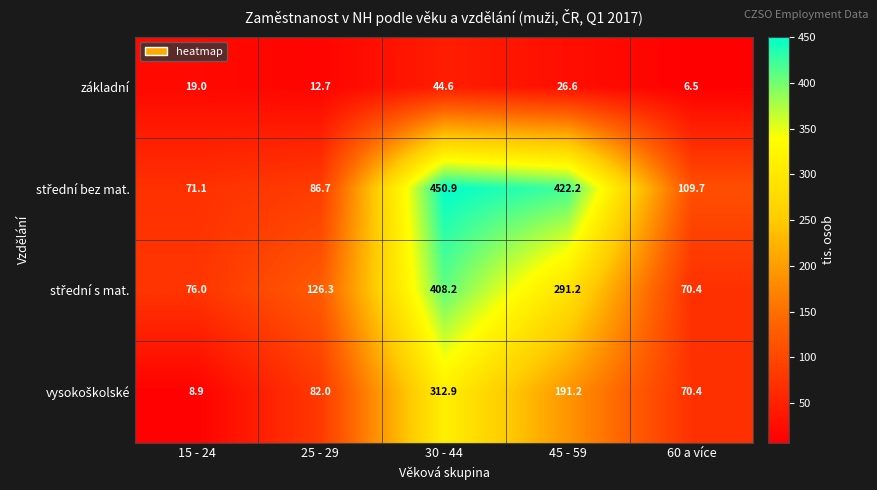

At which label is základní closest to 25?

45 - 59